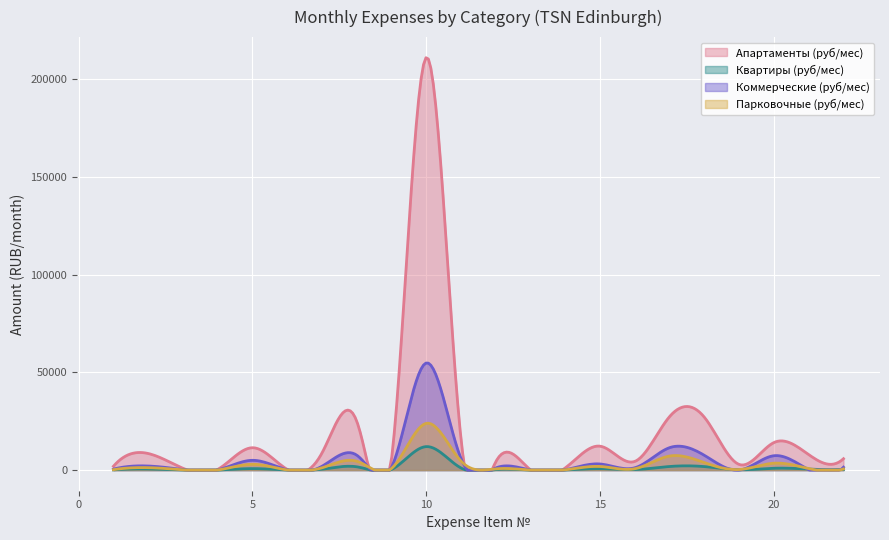

How many lines are shown in the chart?

4